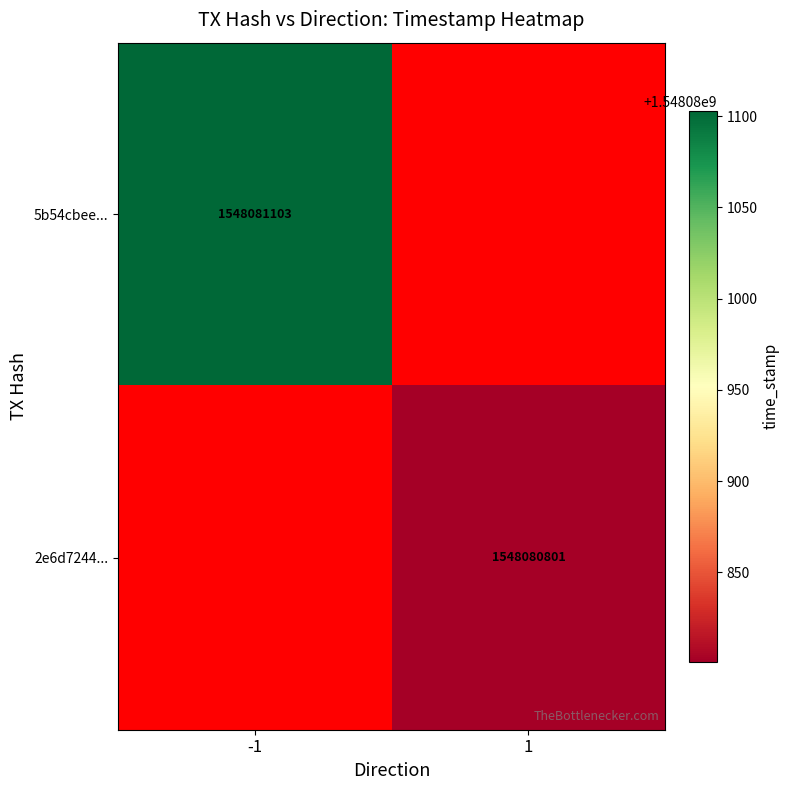

What is the greatest value displayed?

1548081103